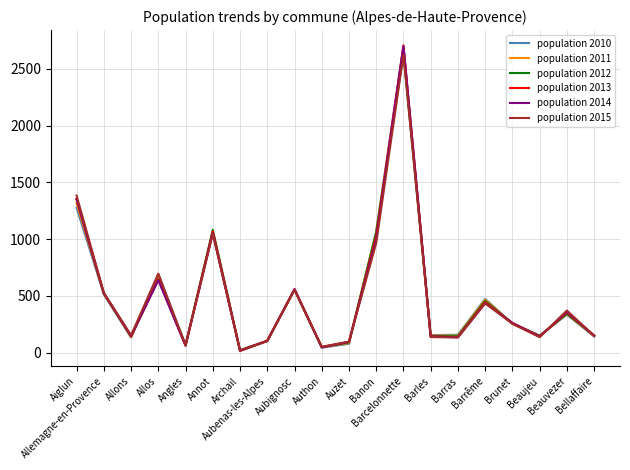

Which series has the widest spread of values?

population 2013